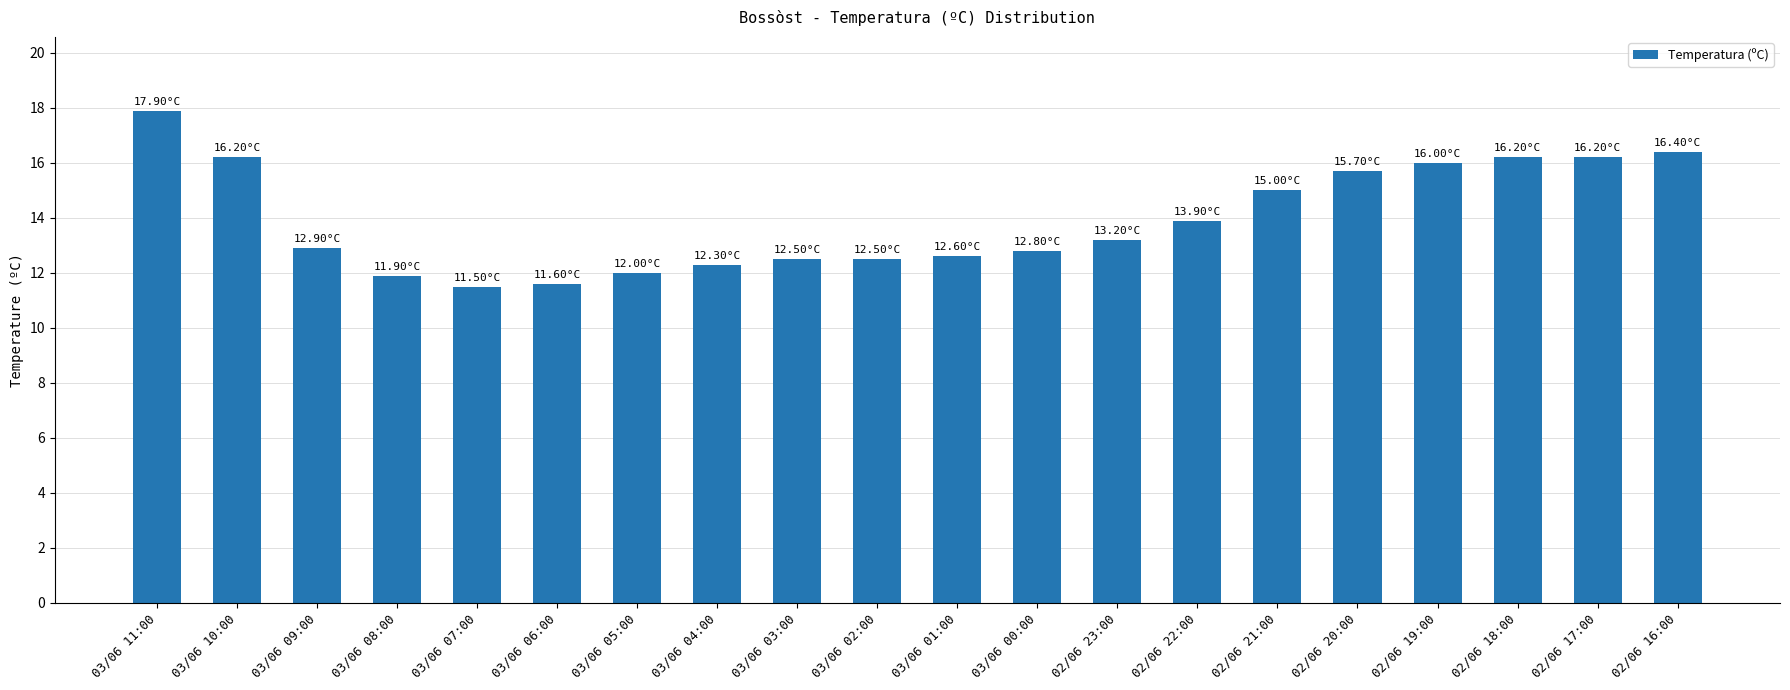

What is the label of the 15th bar from the right?

03/06 06:00